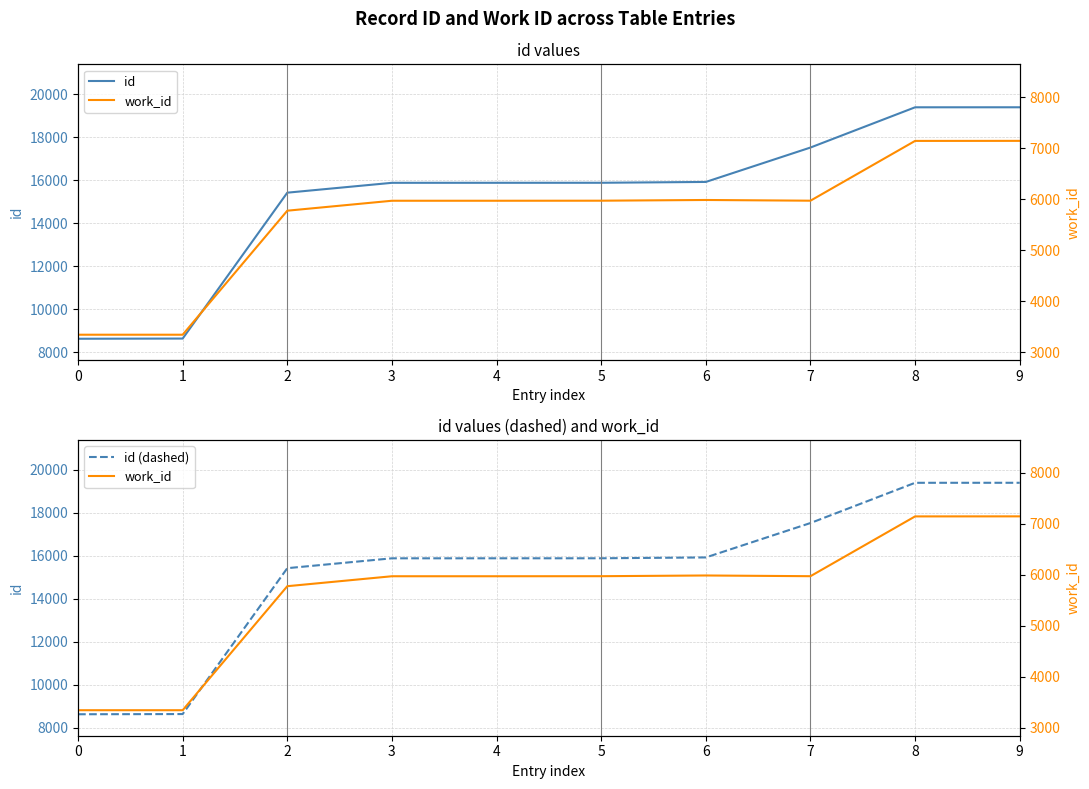

What is the difference between the maximum and minimum values in the work_id series?

3800